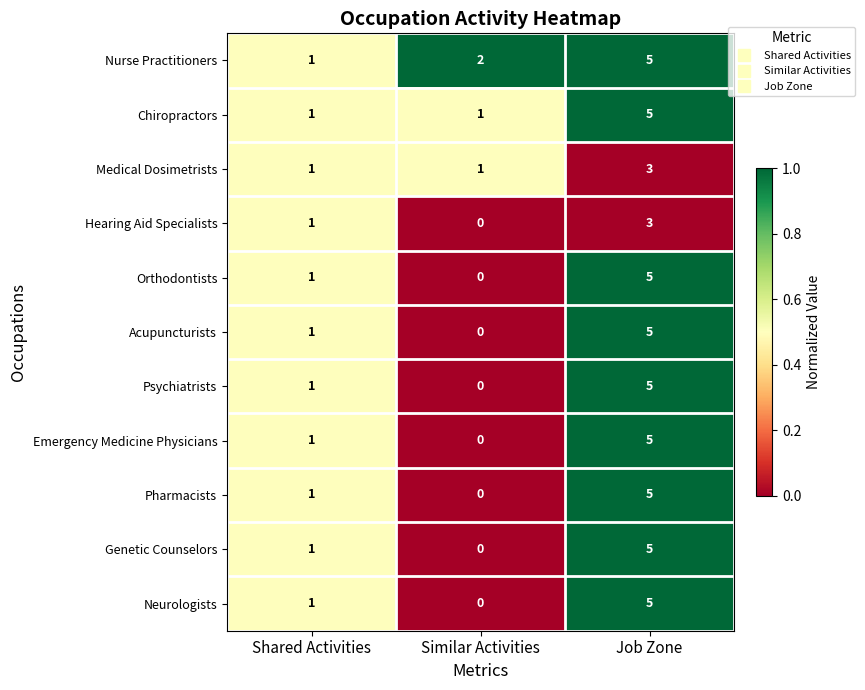

Is it true that Hearing Aid Specialists equals 1 at Shared Activities?

True